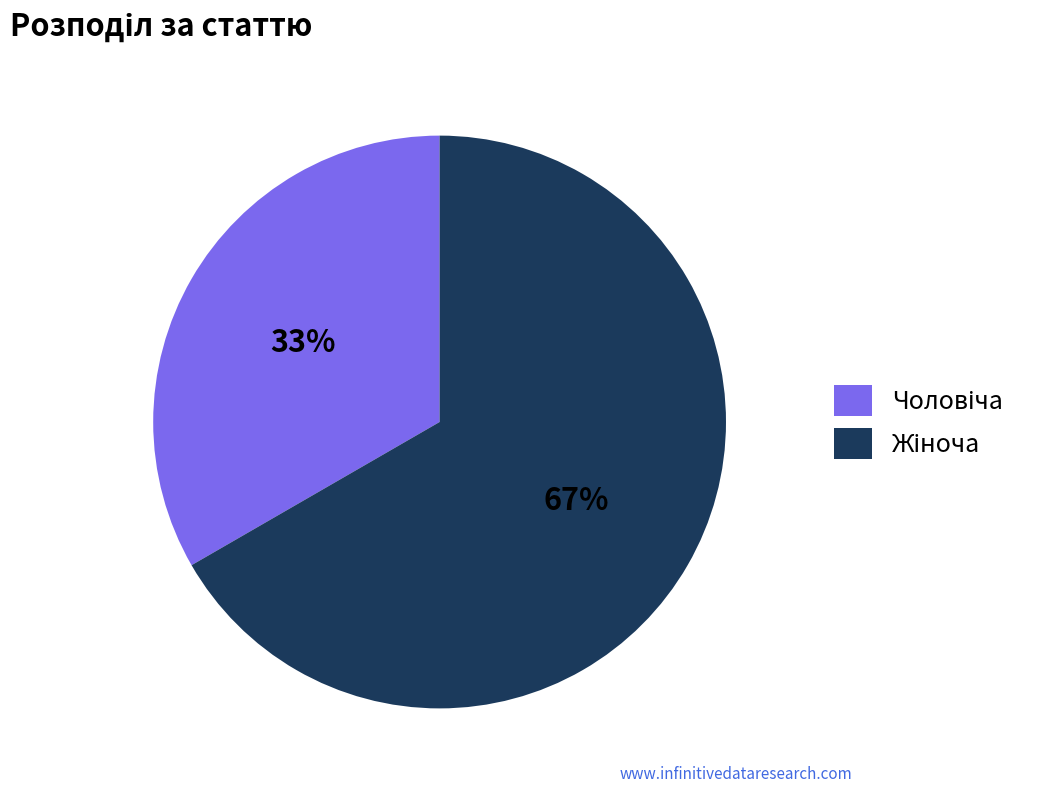

How many segments does this pie chart have?

2